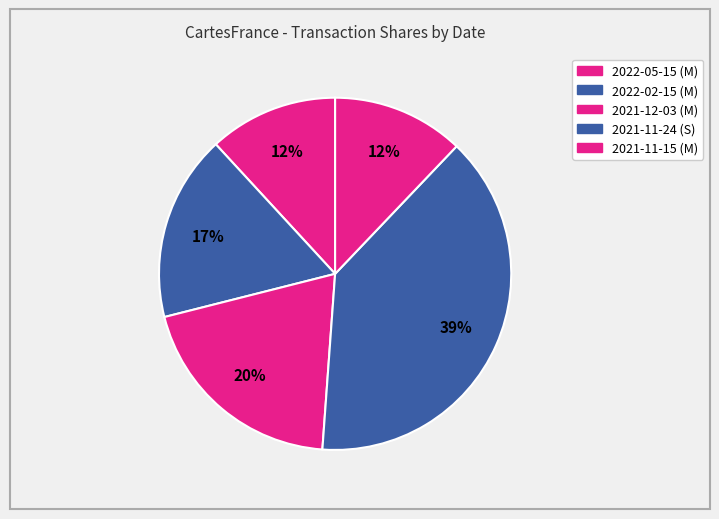

To the nearest percent, what portion does 2021-11-15 (M) represent?

12%